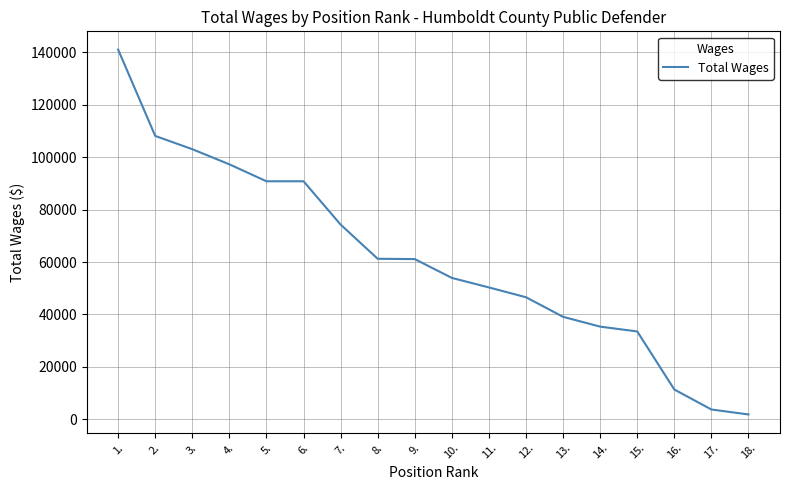

The chart shows a value of 75292 at 12.. True or false?

False